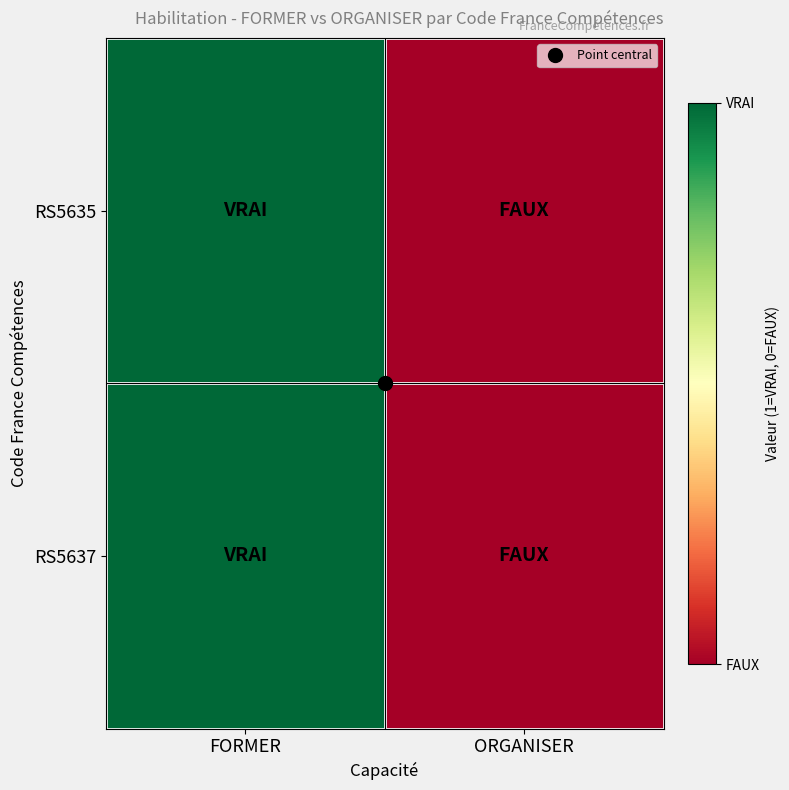

Which series has the largest range (max minus min)?

RS5635